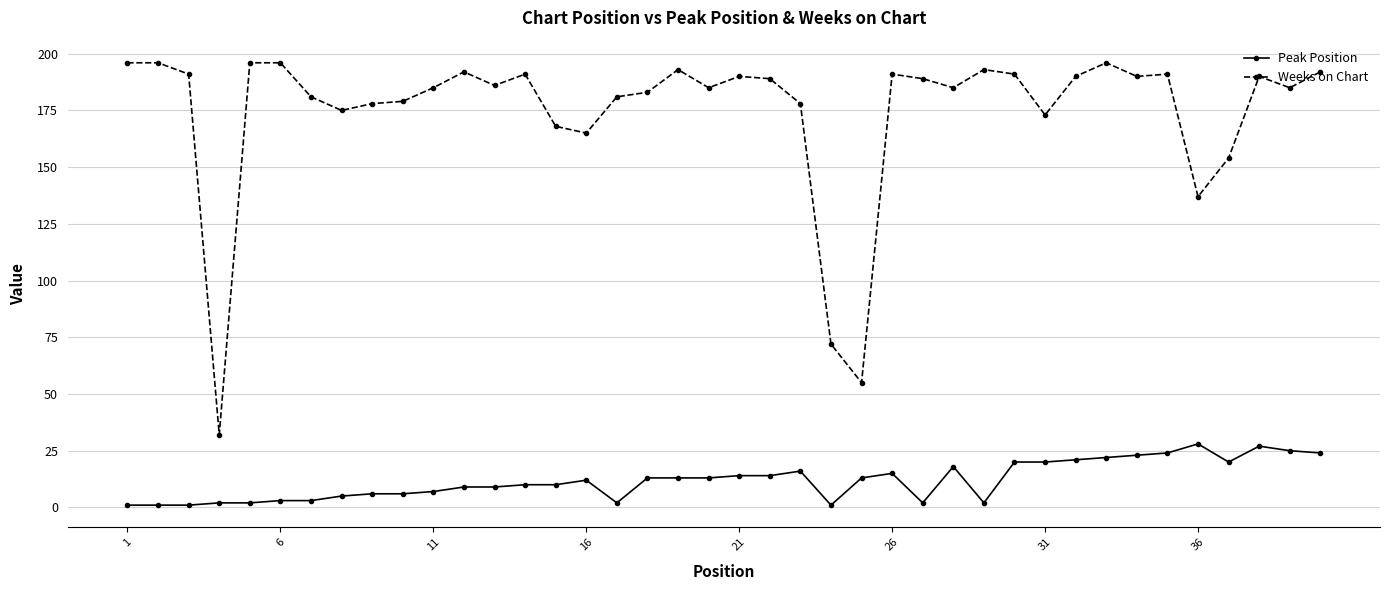

What is the maximum value for Weeks on Chart?

196